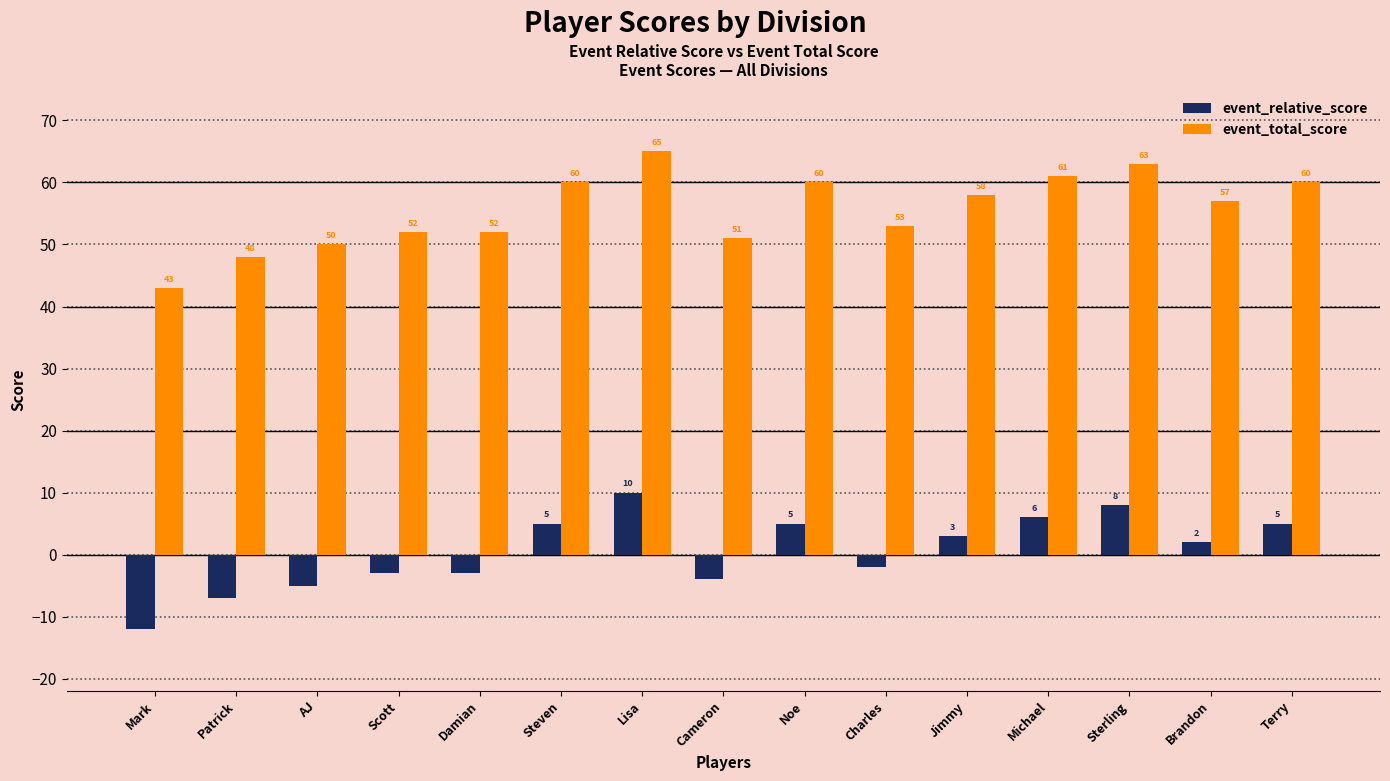

What position from the right is Cameron?

8